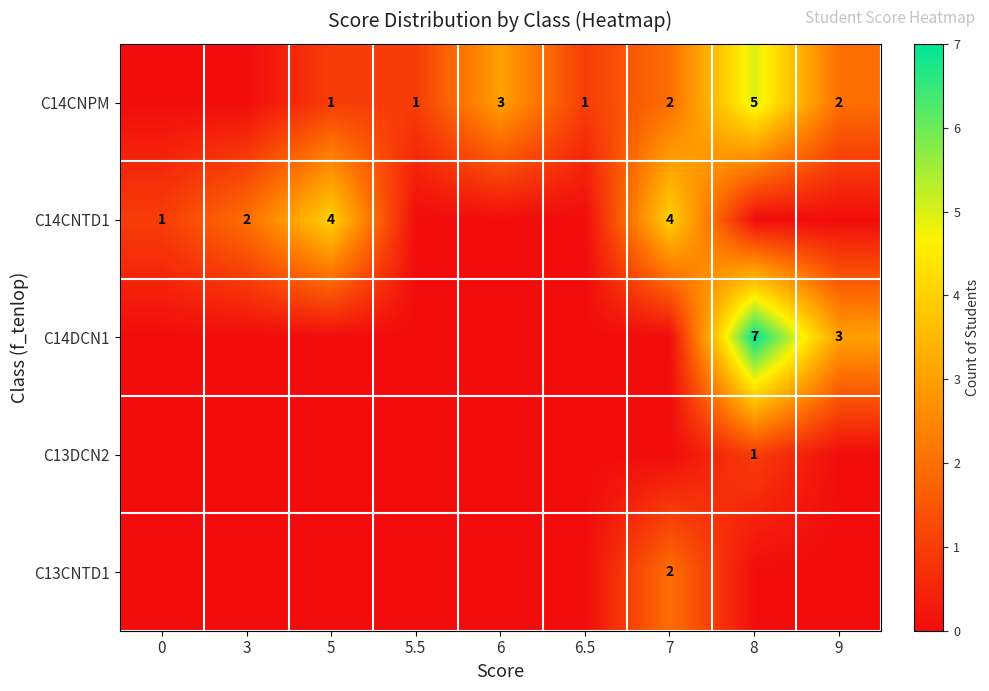

What is the total value across all series at 9?

5